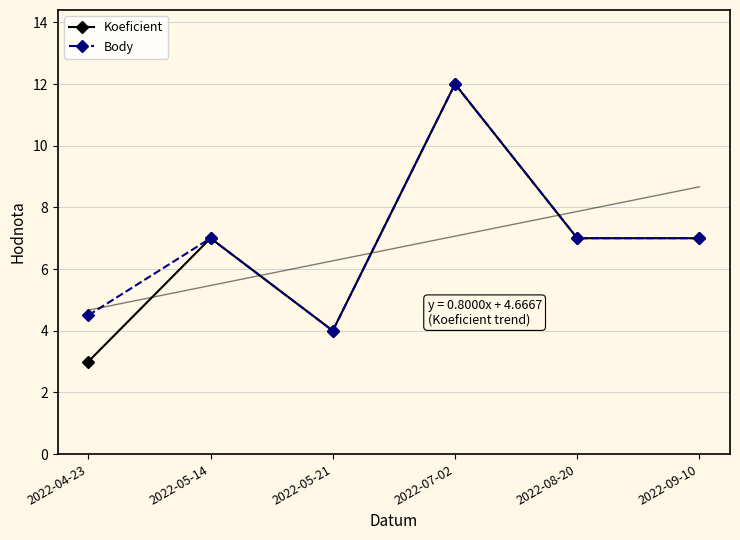

True or false: Koeficient has more than 2 interior local peaks.

False